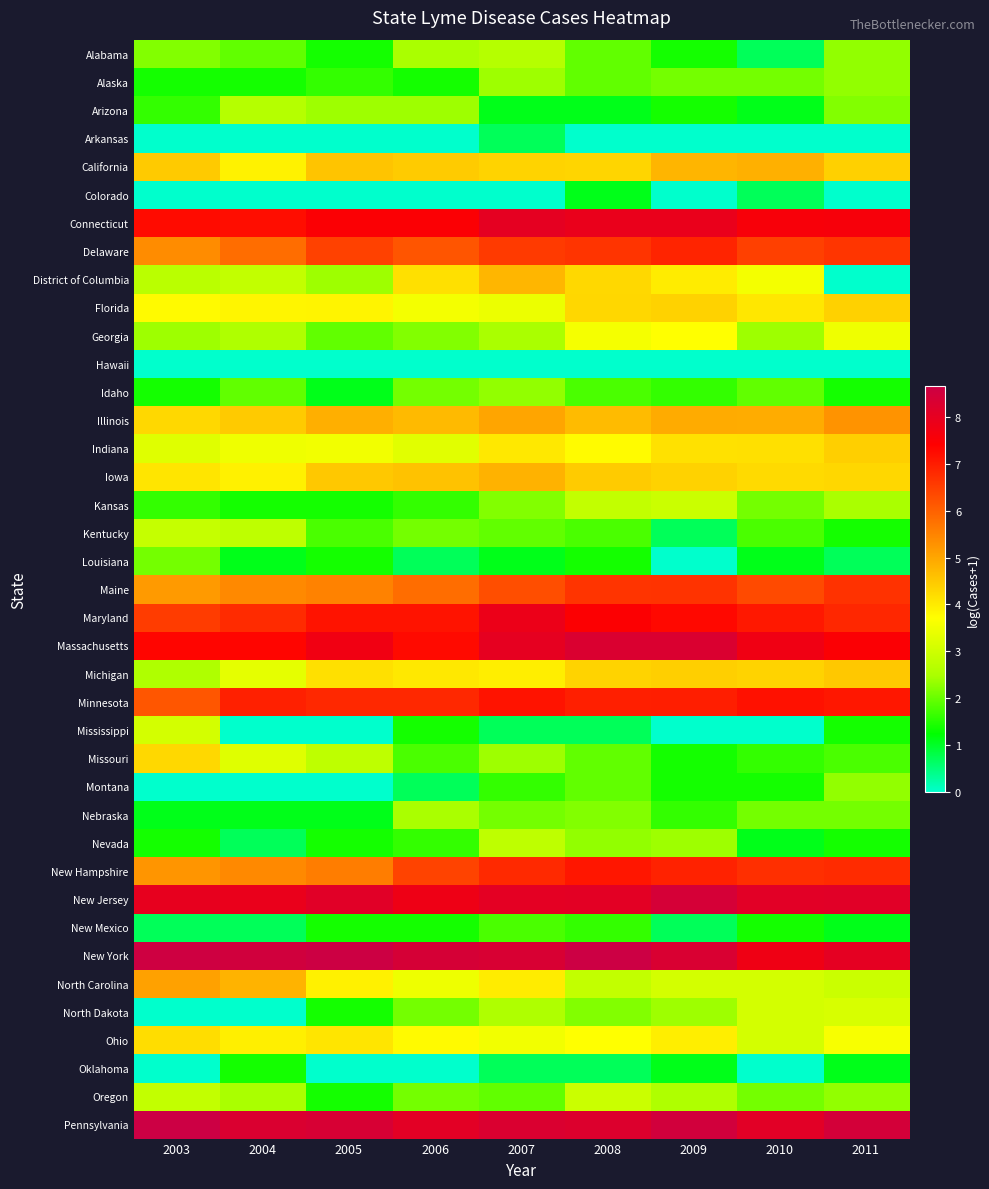

What is the total value across all series at 2003?

131.6